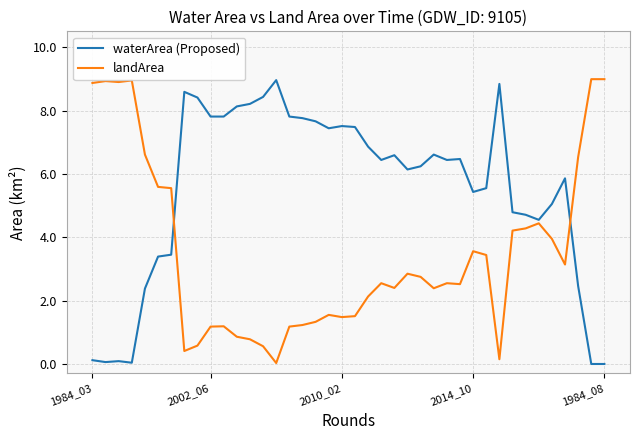

Which series has the largest total across all categories?

waterArea (Proposed)